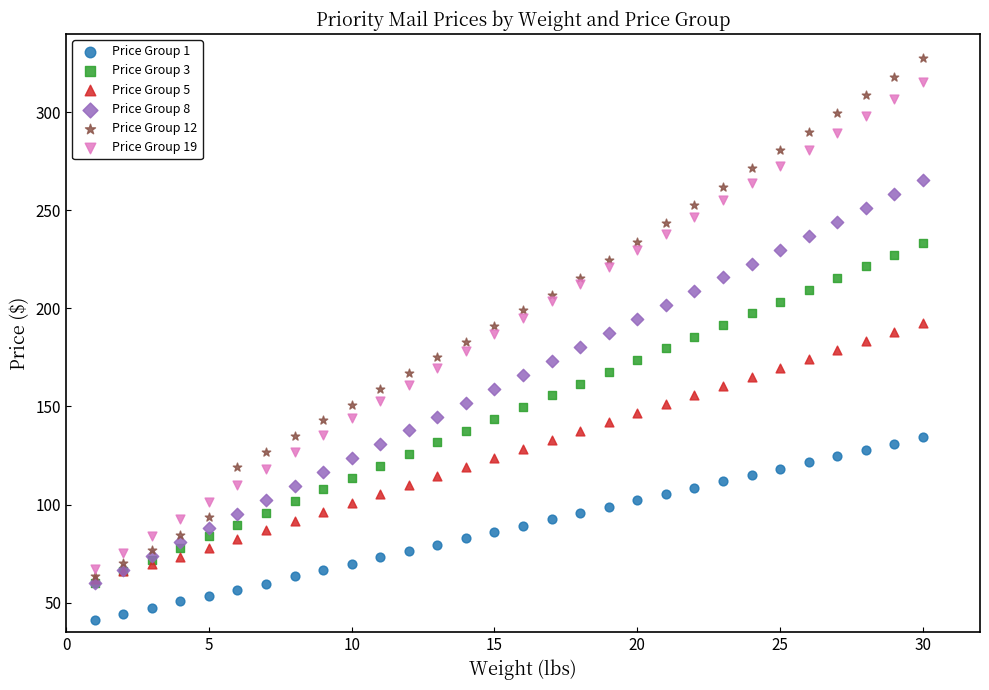

What are all the series names shown in the legend?

Price Group 1, Price Group 3, Price Group 5, Price Group 8, Price Group 12, Price Group 19